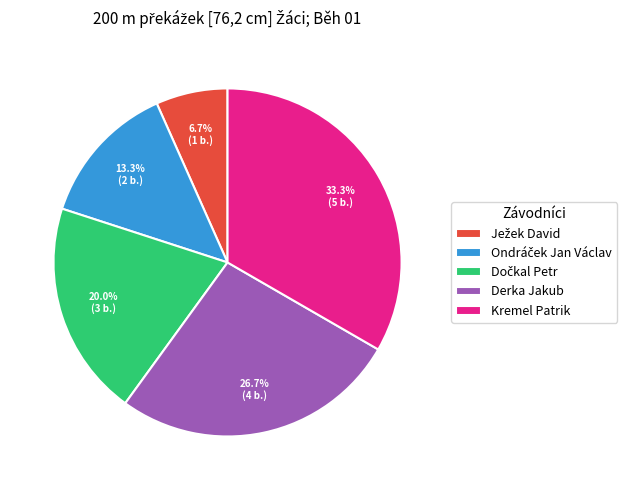

Is there any slice that represents more than half of the pie?

No